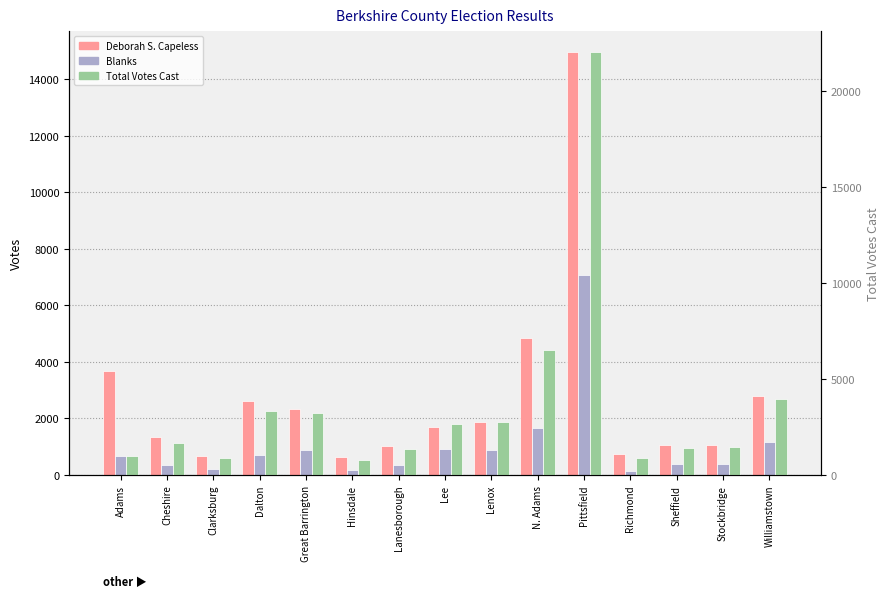

Is the value of Blanks at Pittsfield greater than the value of Deborah S. Capeless at Stockbridge?

Yes